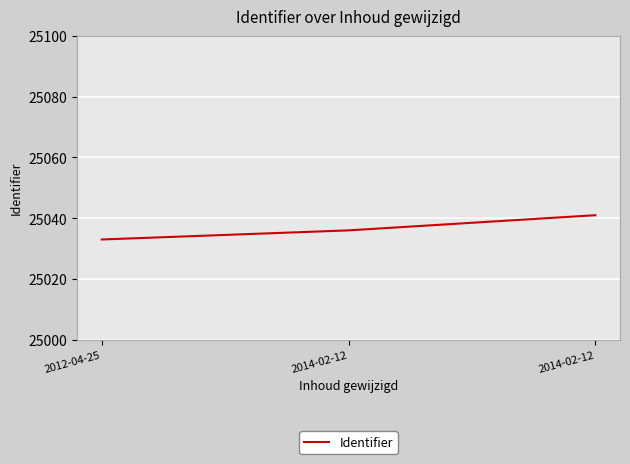

True or false: the data shows 12701 at 2014-02-12.

False